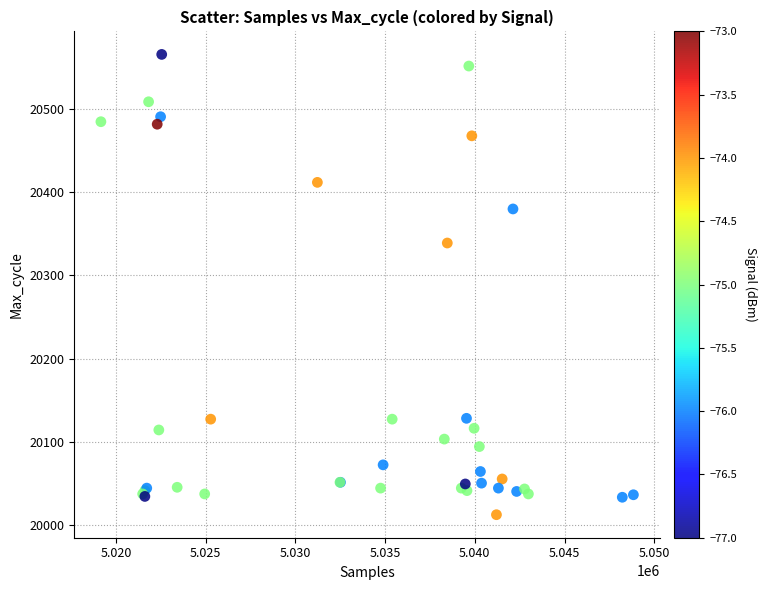

What Y value in the scatter plot is closest to 20289?

20339